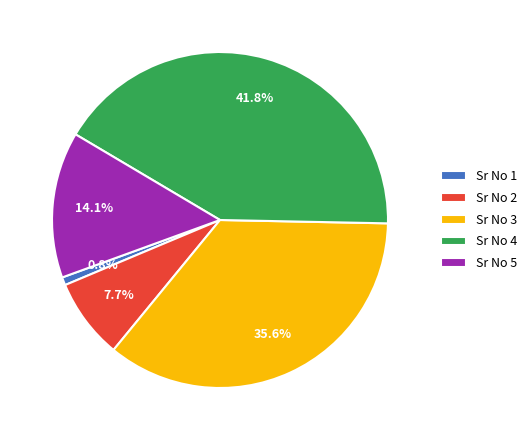

Between Sr No 2 and Sr No 3, which is larger?

Sr No 3